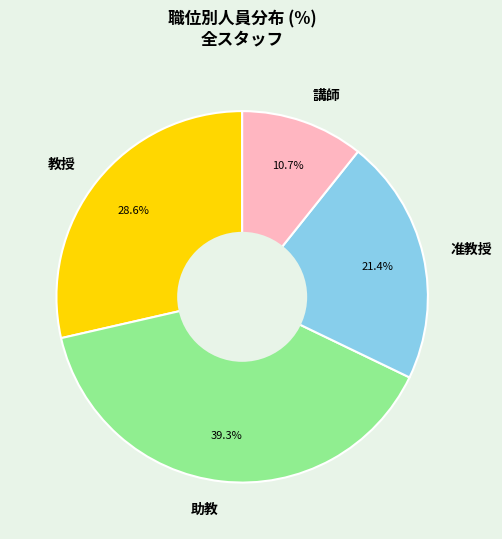

Rank the categories by value from lowest to highest.

講師, 准教授, 教授, 助教